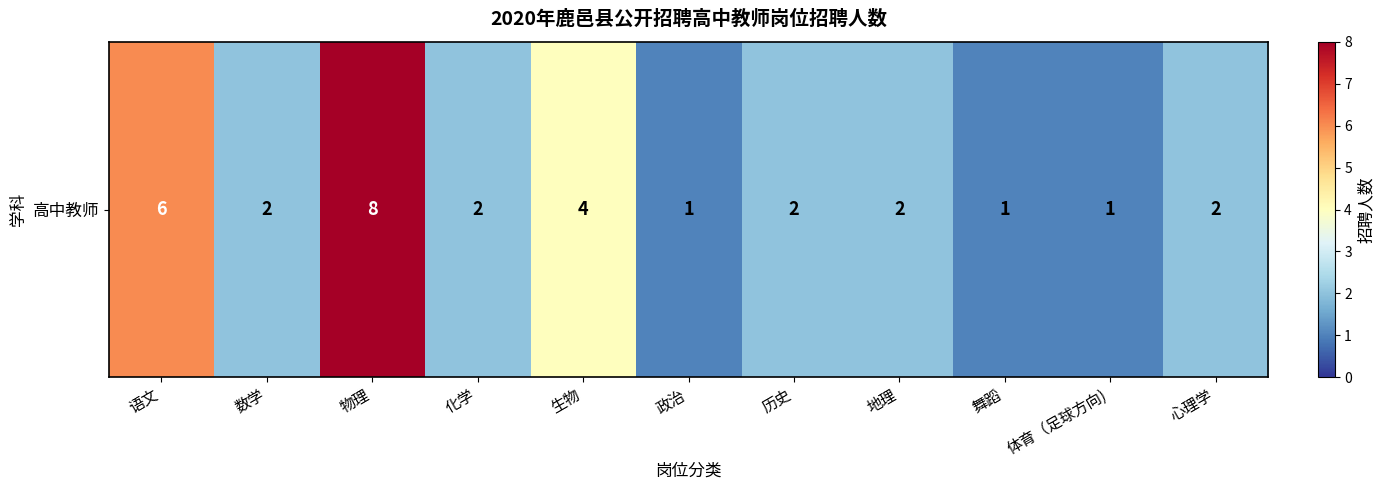

Rank the categories by value from highest to lowest.

物理, 语文, 生物, 数学, 化学, 历史, 地理, 心理学, 政治, 舞蹈, 体育（足球方向)